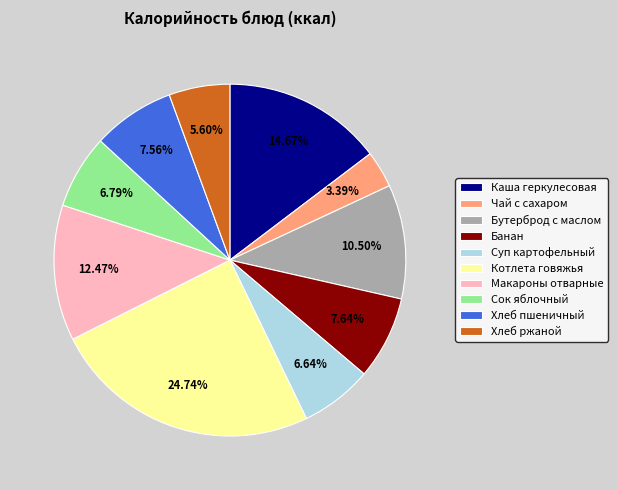

To the nearest percent, what is the difference between the largest and smallest slice percentages?

21%